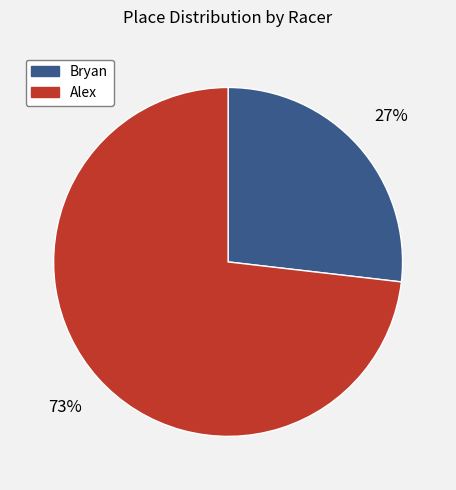

Rank the categories by value from highest to lowest.

Alex, Bryan